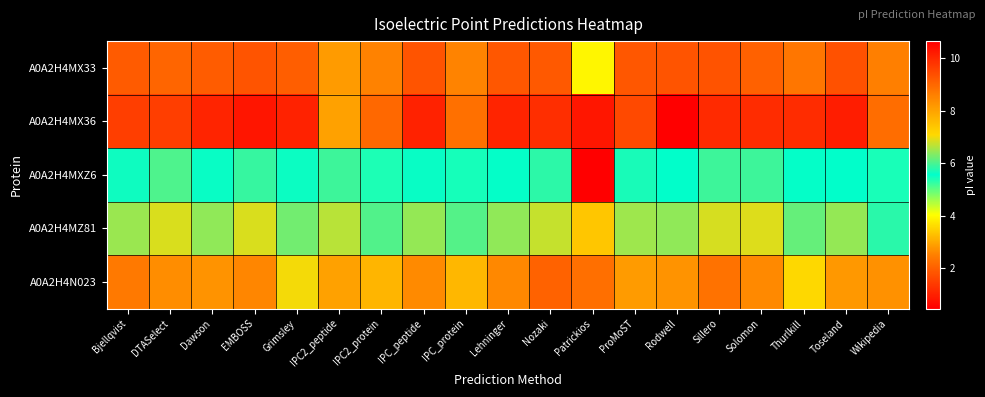

Rank the series by their average value, from highest to lowest.

A0A2H4MX36, A0A2H4MX33, A0A2H4N023, A0A2H4MZ81, A0A2H4MXZ6